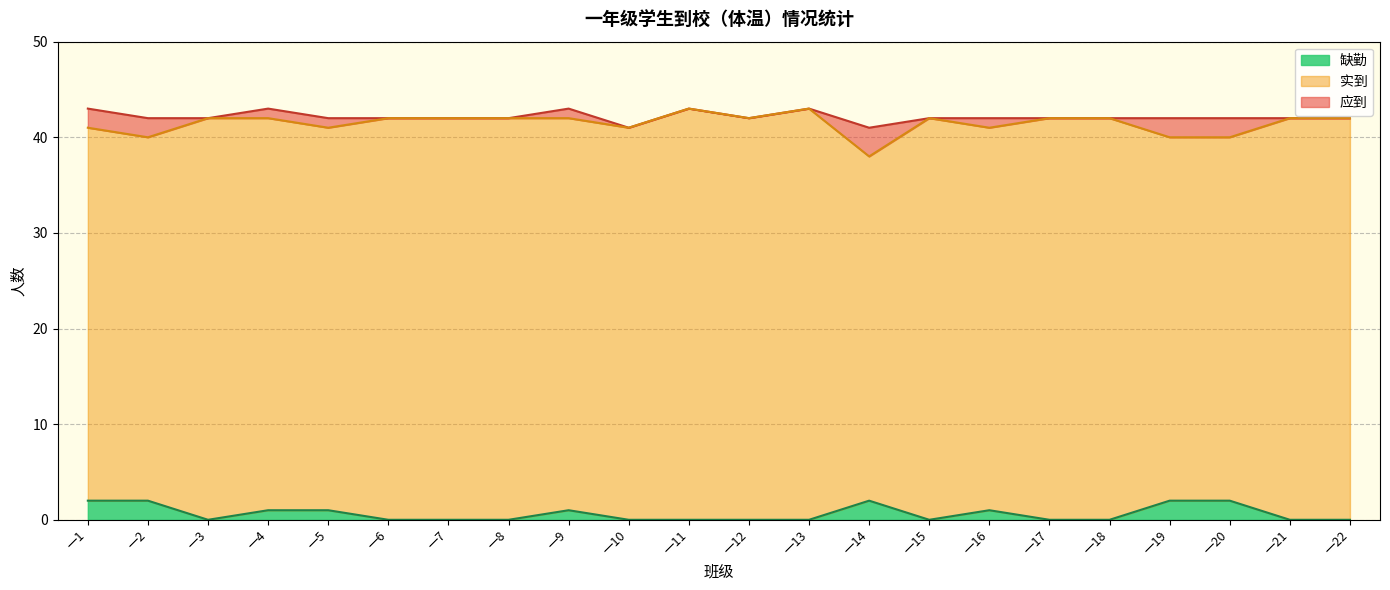

Count the 实到 values in the range 41 to 42.

16